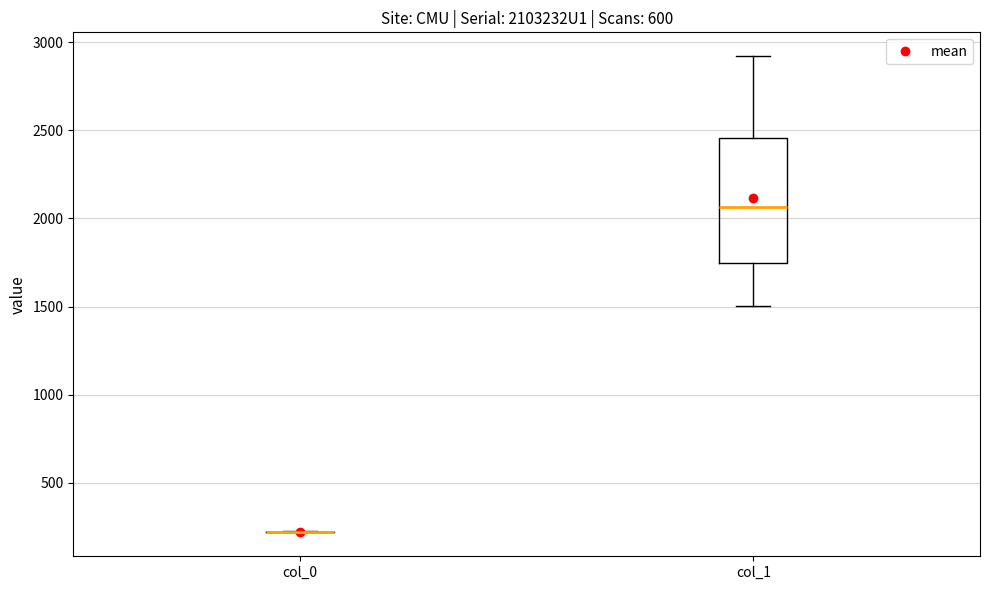

Reading left to right, read every box against the y-axis: the position of its median line, the range the box covers, and the ends of its whiskers. The values are not printed on the chart, so give them approximately, as read against the axis.

col_0: box collapsed to a line at 200, whiskers 200 to 200
col_1: median 2050, box 1750 to 2450, whiskers 1500 to 2900